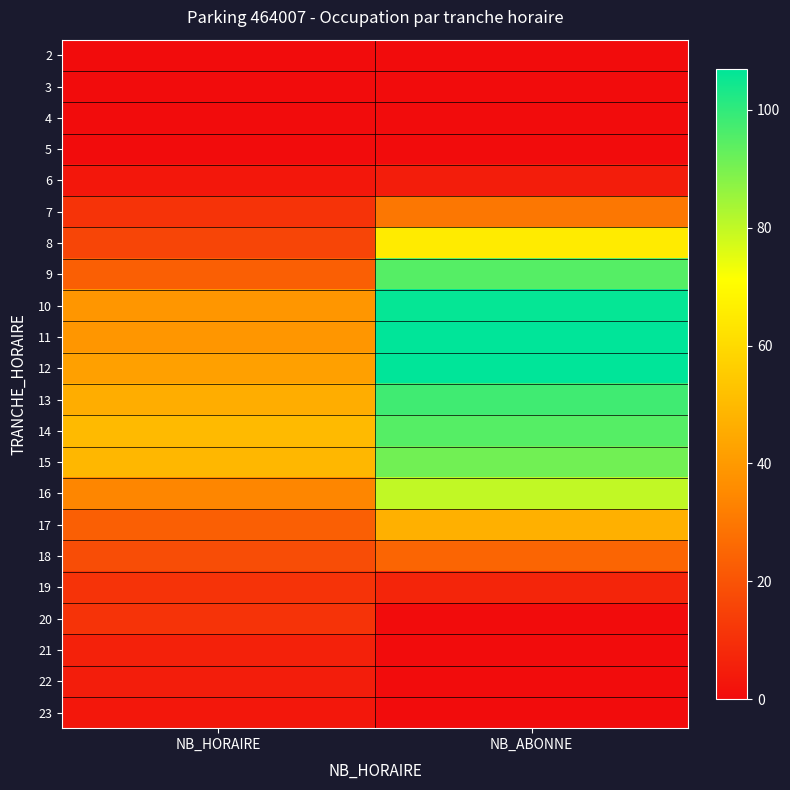

At which category is the sum across all series the highest?

NB_ABONNE